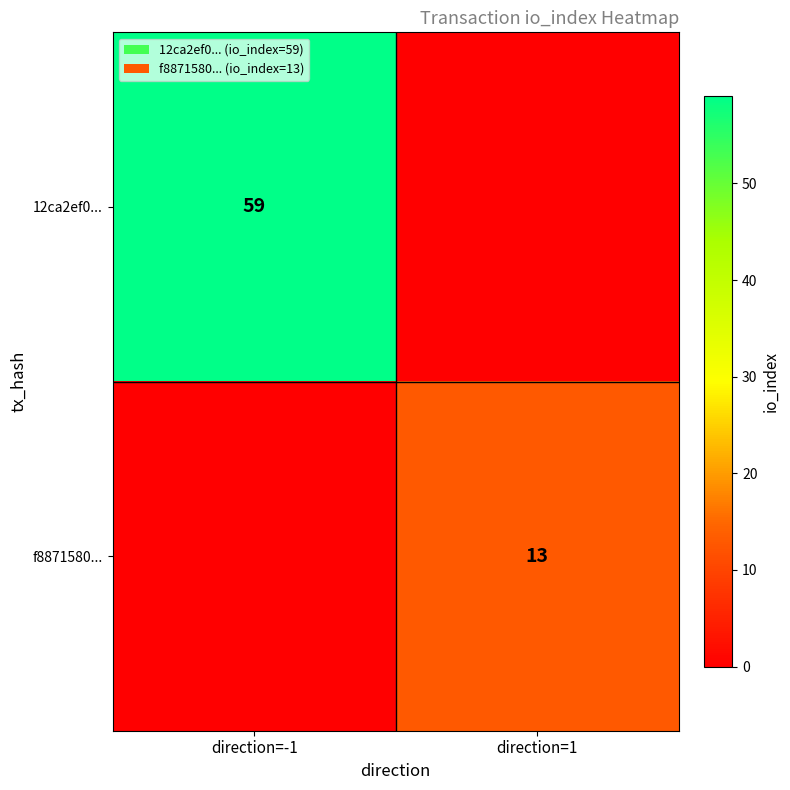

The value of f8871580... at direction=1 is 13. True or false?

True